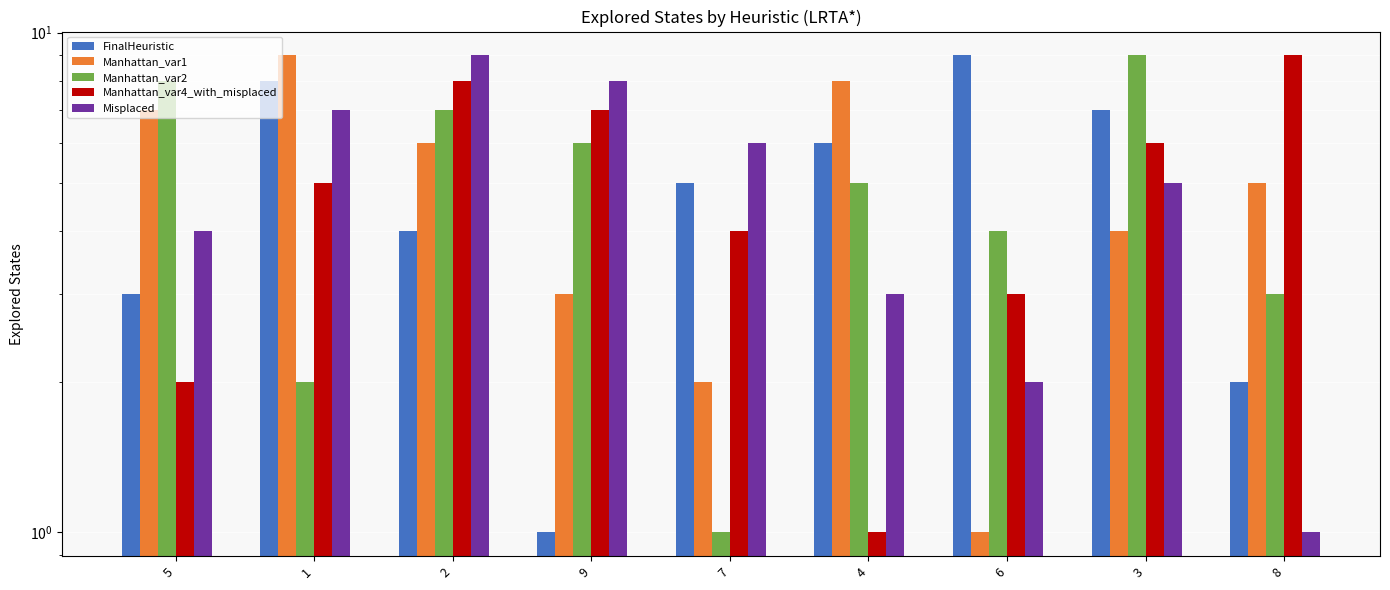

What value does the Manhattan_var4_with_misplaced series have at 5?

2